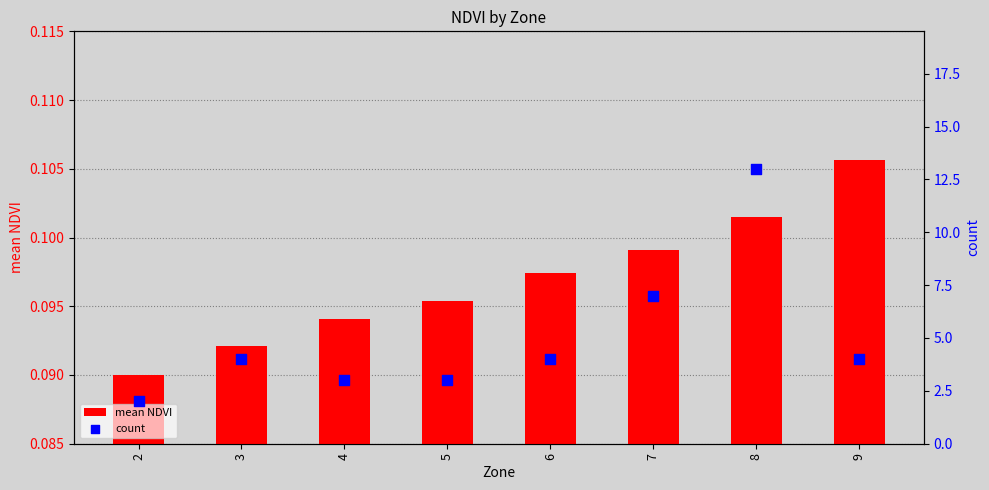

What are all the series names shown in the legend?

mean NDVI, count